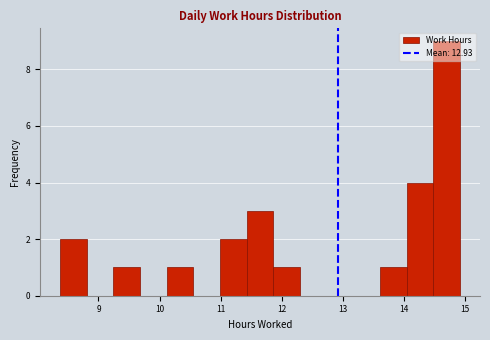

Reading left to right, list every bar in this chart as the range it spans on the x-axis followed by its height. Neither the bar edges nor the heights are printed on the chart, so give them approximately, as read against the axes.

8.4 to 8.8: 2
8.8 to 9.2: 0
9.2 to 9.7: 1
9.7 to 10.1: 0
10.1 to 10.6: 1
10.6 to 11.0: 0
11.0 to 11.4: 2
11.4 to 11.9: 3
11.9 to 12.3: 1
12.3 to 12.7: 0
12.7 to 13.2: 0
13.2 to 13.6: 0
13.6 to 14.0: 1
14.0 to 14.5: 4
14.5 to 14.9: 9